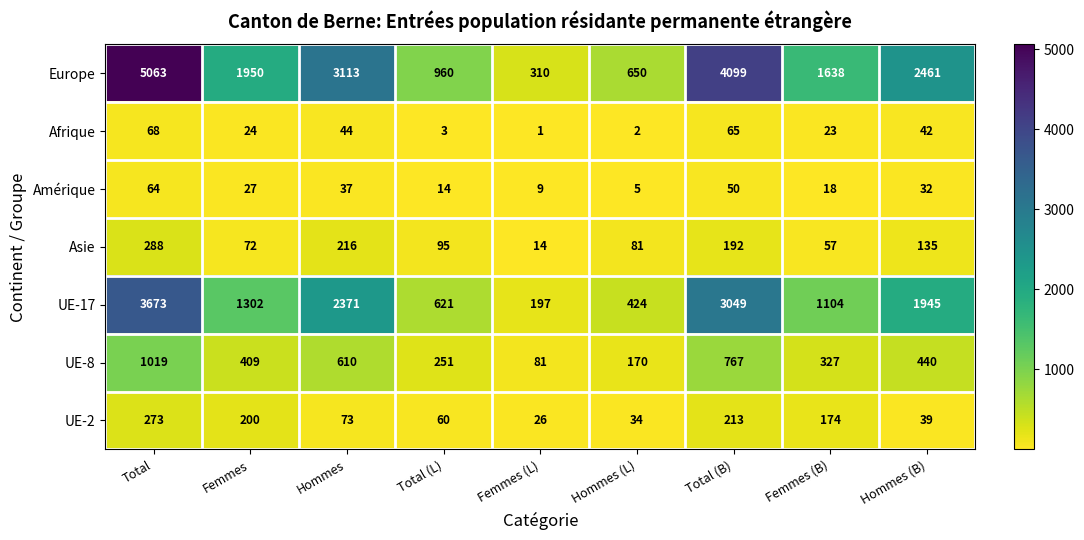

At which label does Europe reach its peak?

Total